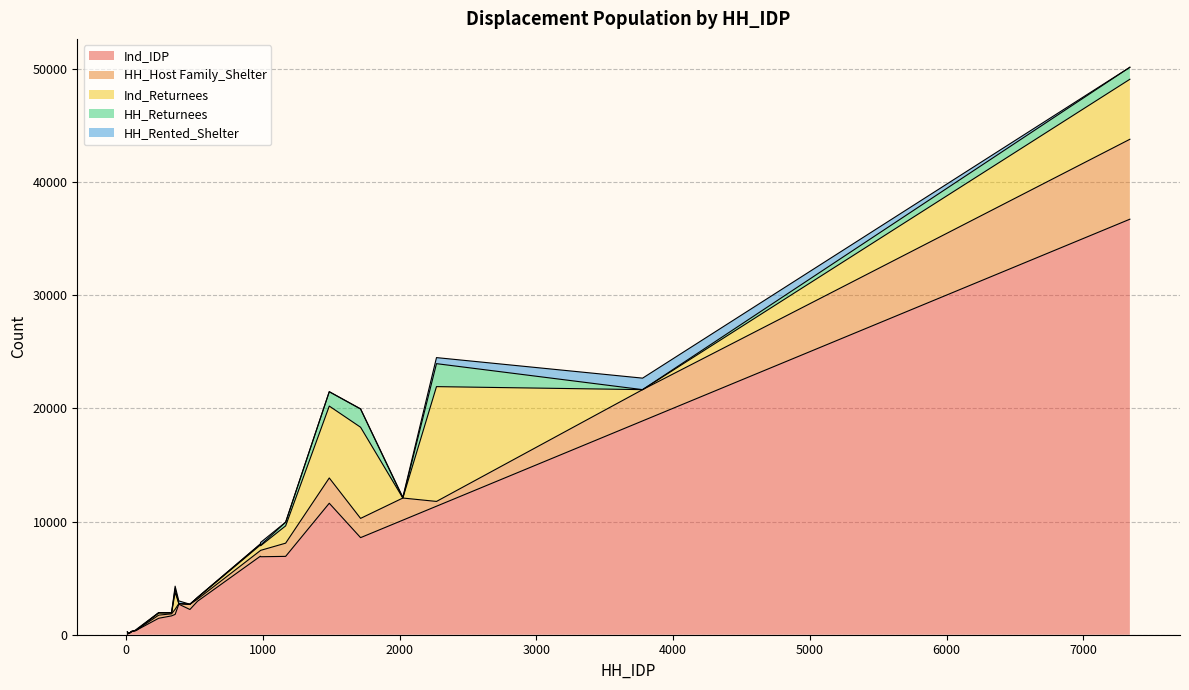

What is the label of the 14th point from the left?

2270